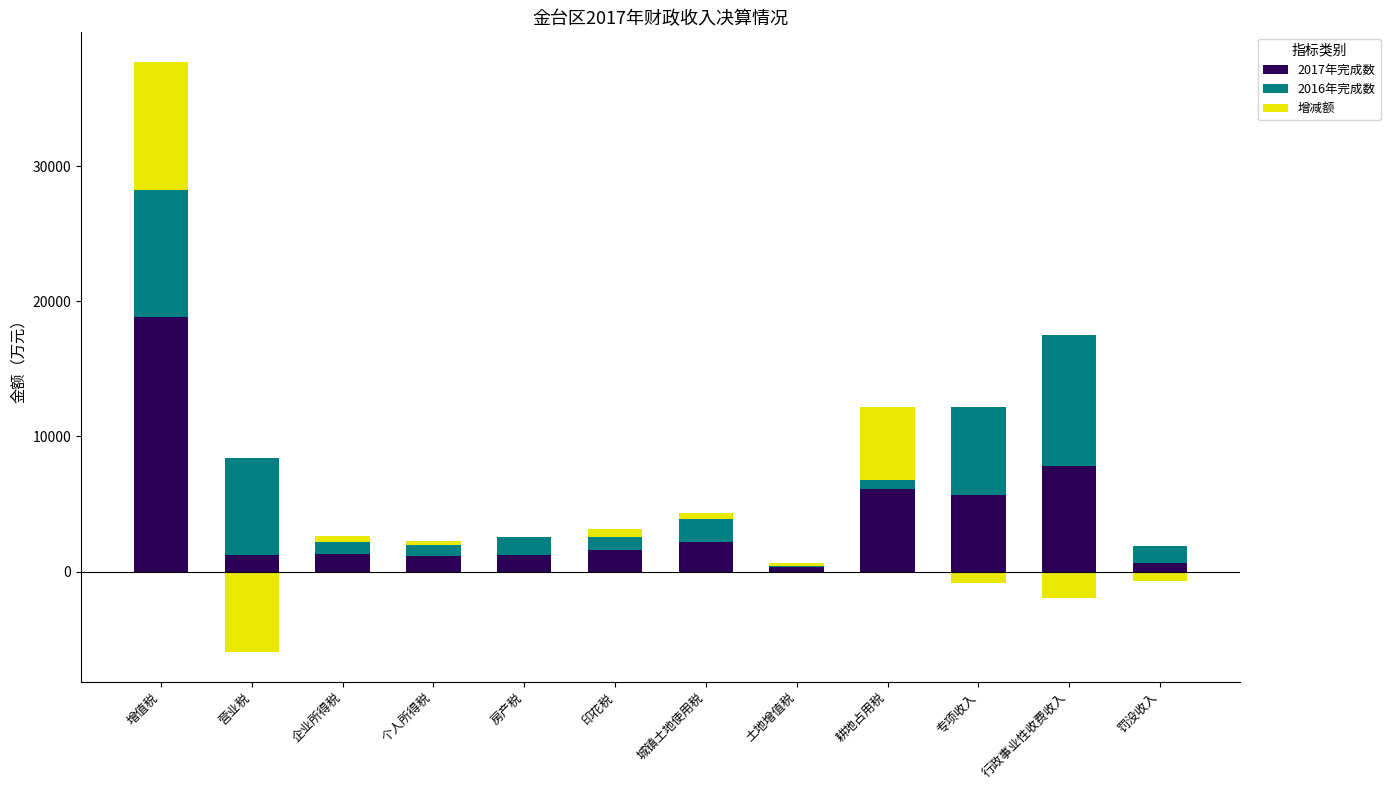

What is the label of the 7th bar from the left?

城镇土地使用税